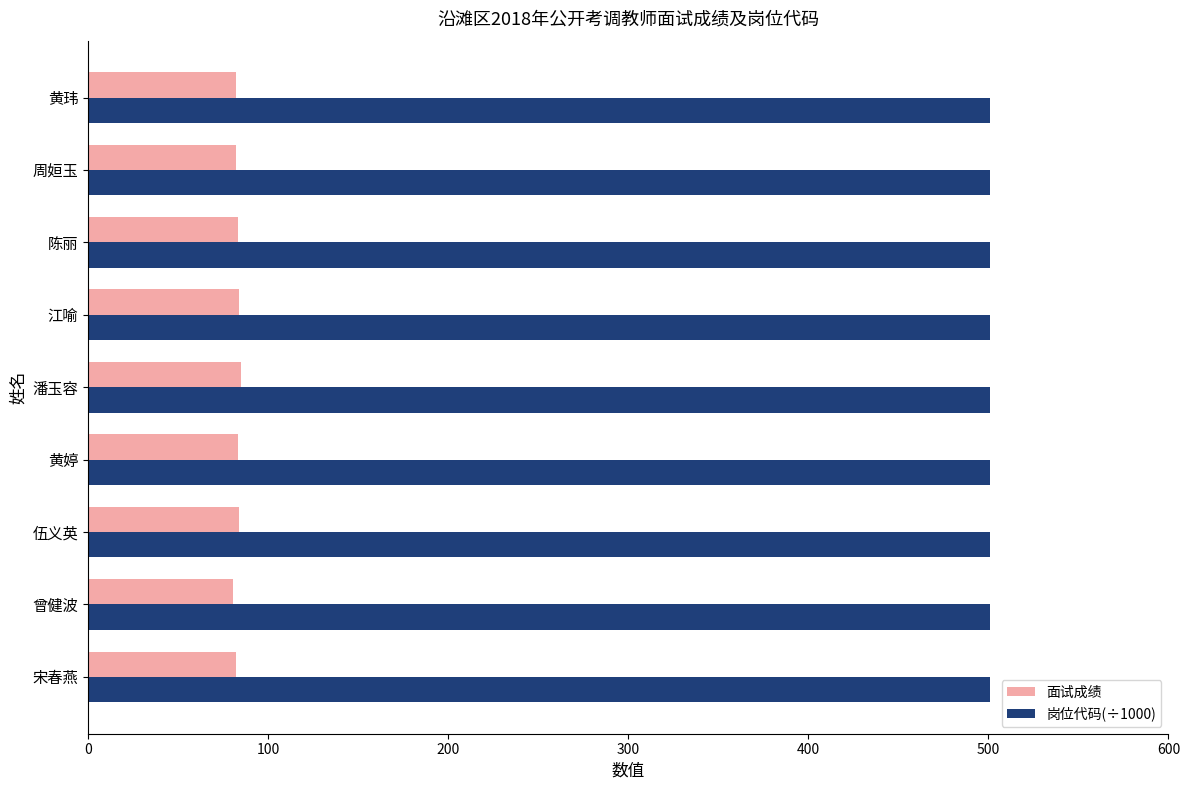

Is the value of 岗位代码(÷1000) at 曾健波 greater than the value of 面试成绩 at 黄婷?

Yes